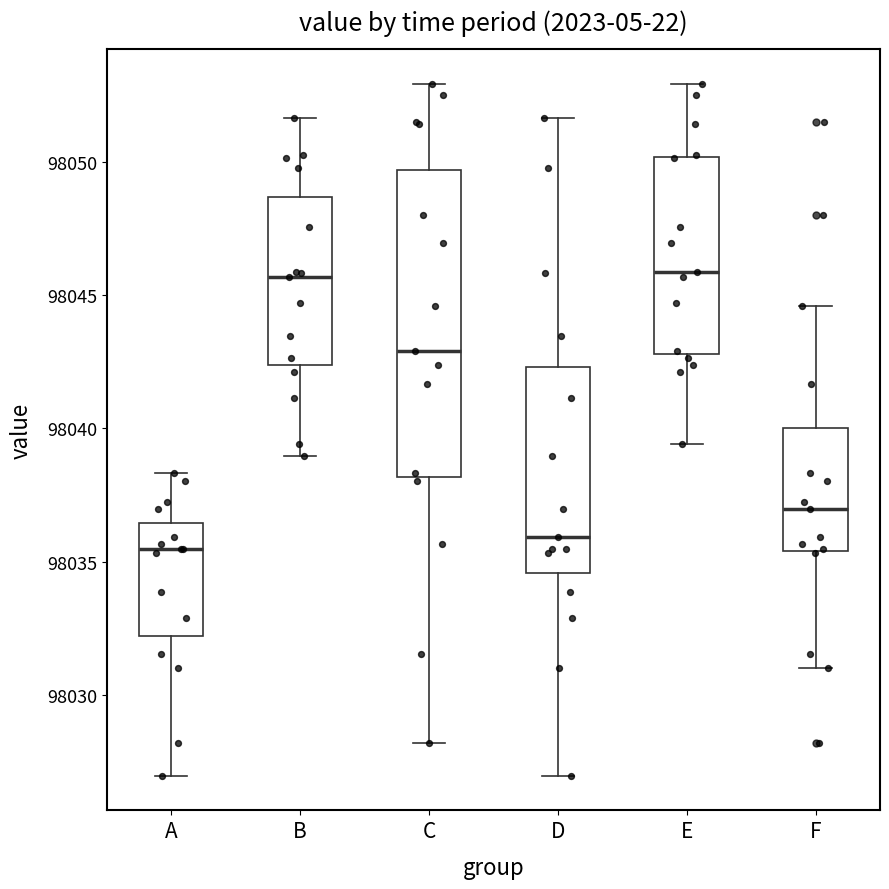

Reading left to right, read every box against the y-axis: the position of its median line, the range the box covers, and the ends of its whiskers. The values are not printed on the chart, so give them approximately, as read against the axis.

A: median 98035.5, box 98032.0 to 98036.5, whiskers 98027.0 to 98038.5
B: median 98045.5, box 98042.5 to 98048.5, whiskers 98039.0 to 98051.5
C: median 98043.0, box 98038.0 to 98049.5, whiskers 98028.0 to 98053.0
D: median 98036.0, box 98034.5 to 98042.5, whiskers 98027.0 to 98051.5
E: median 98046.0, box 98043.0 to 98050.0, whiskers 98039.5 to 98053.0
F: median 98037.0, box 98035.5 to 98040.0, whiskers 98031.0 to 98044.5